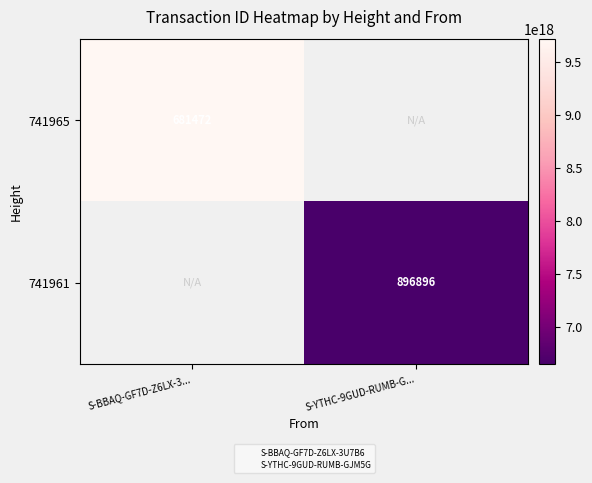

List the labels in order of 741961 value, largest first.

S-BBAQ-GF7D-Z6LX-3..., S-YTHC-9GUD-RUMB-G...